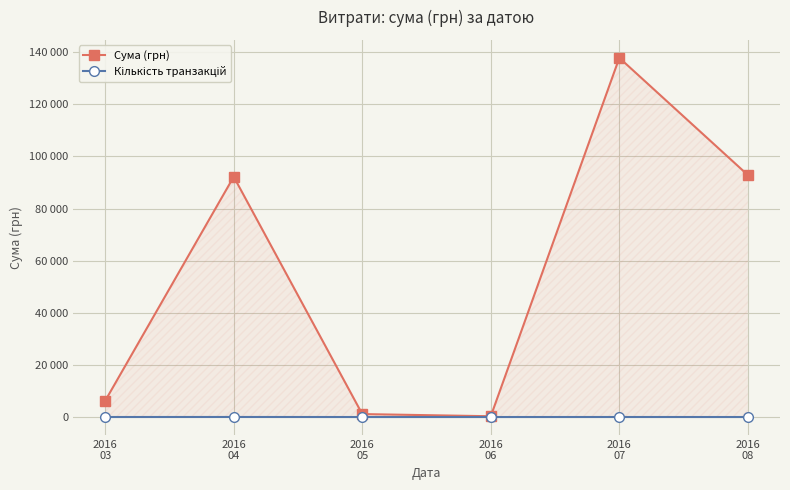

List the series in order of their peak value, highest first.

Сума (грн), Кількість транзакцій